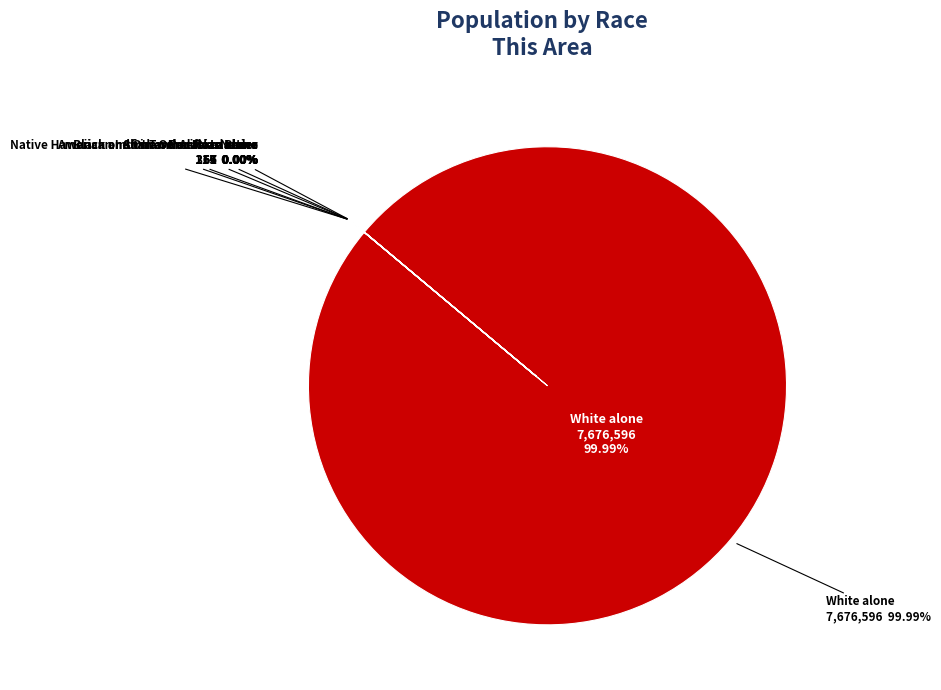

The Native Hawaiian and Other Pacific Islander slice represents 0% of the pie. True or false?

True